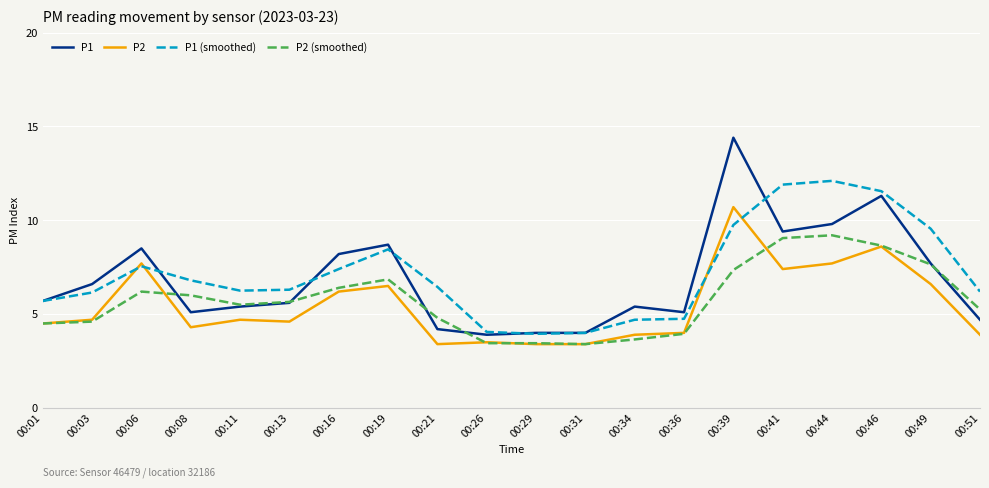

Which series has the largest total across all categories?

P1 (smoothed)